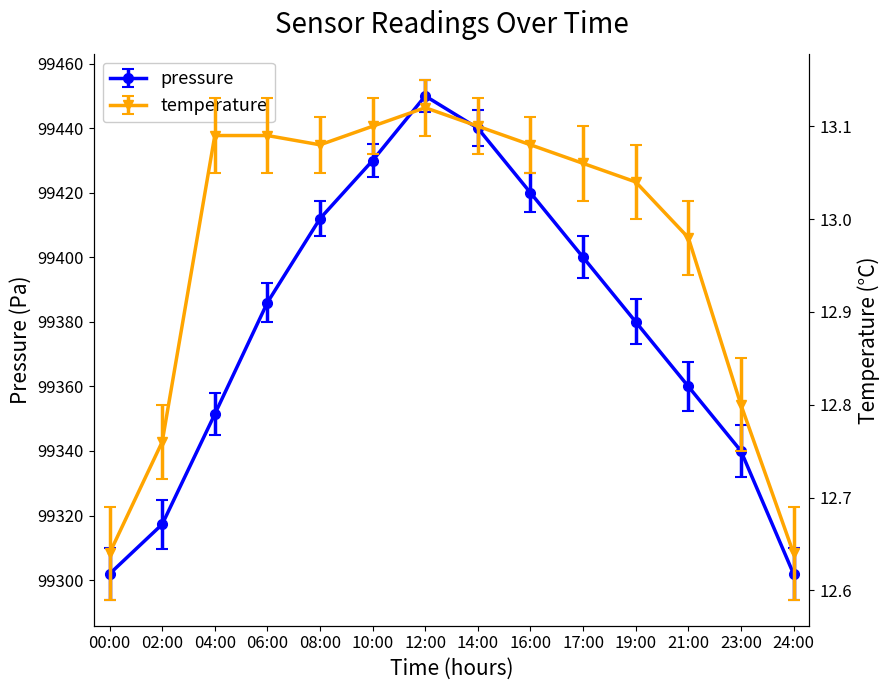

What are all the series names shown in the legend?

pressure, temperature